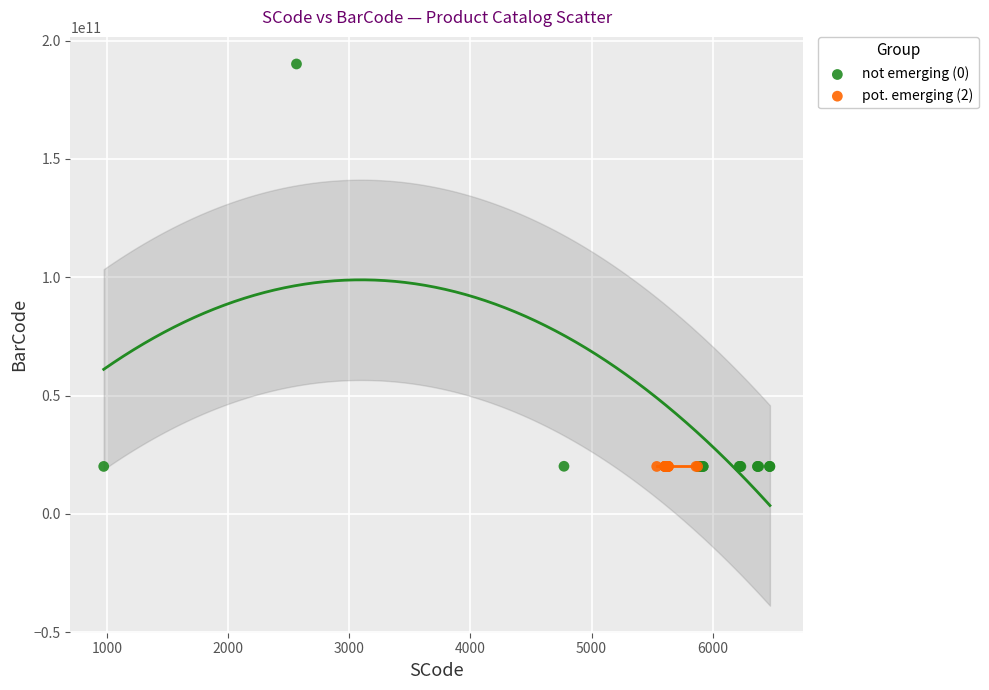

What are all the series names shown in the legend?

not emerging (0), pot. emerging (2)